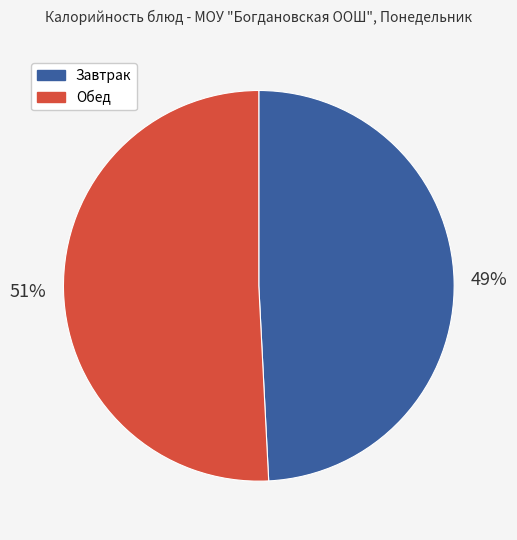

Count the number of slices in the pie.

2